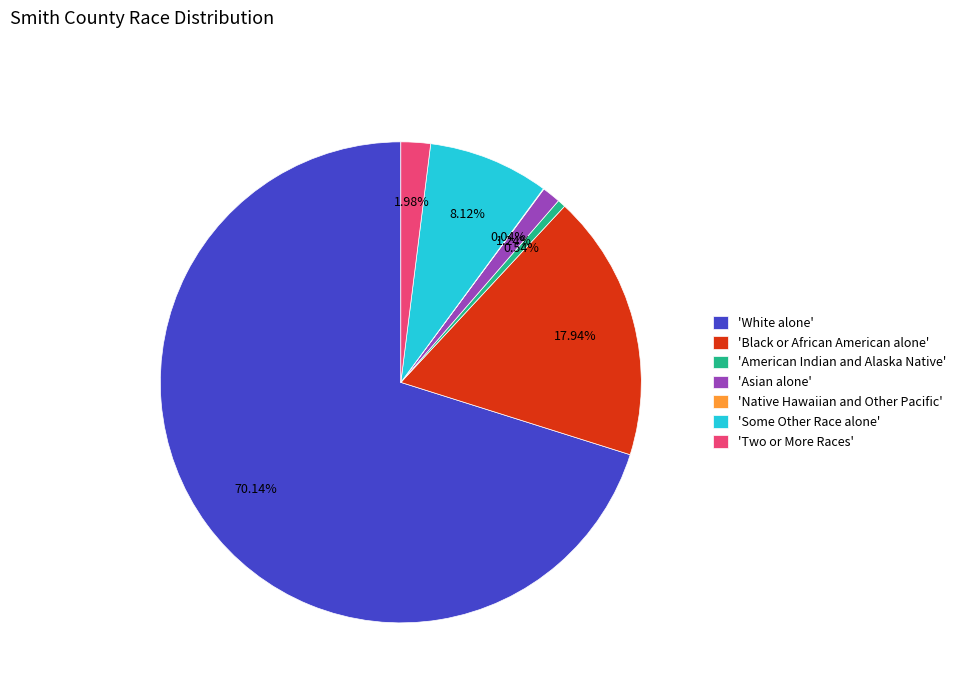

Which has a higher value, 'Two or More Races' or 'White alone'?

'White alone'